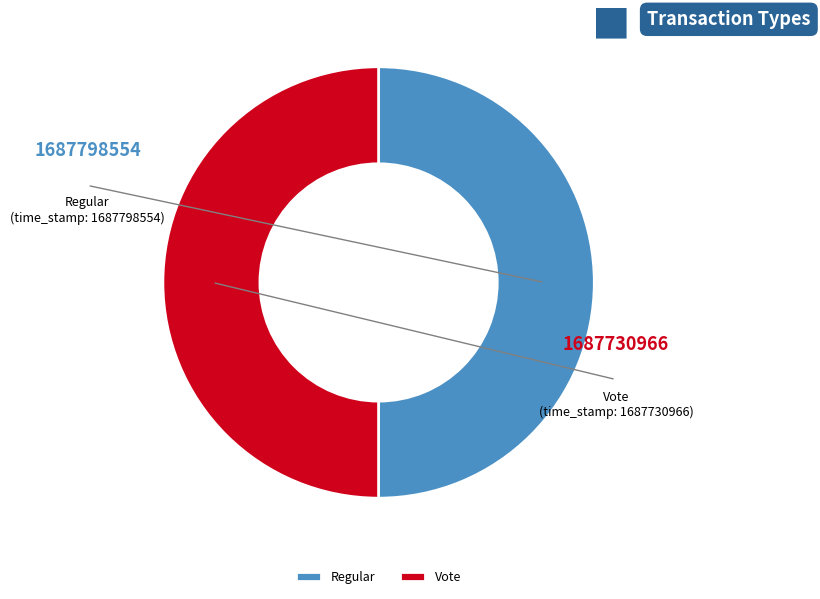

Combined, do Vote and Regular account for over 50%?

Yes